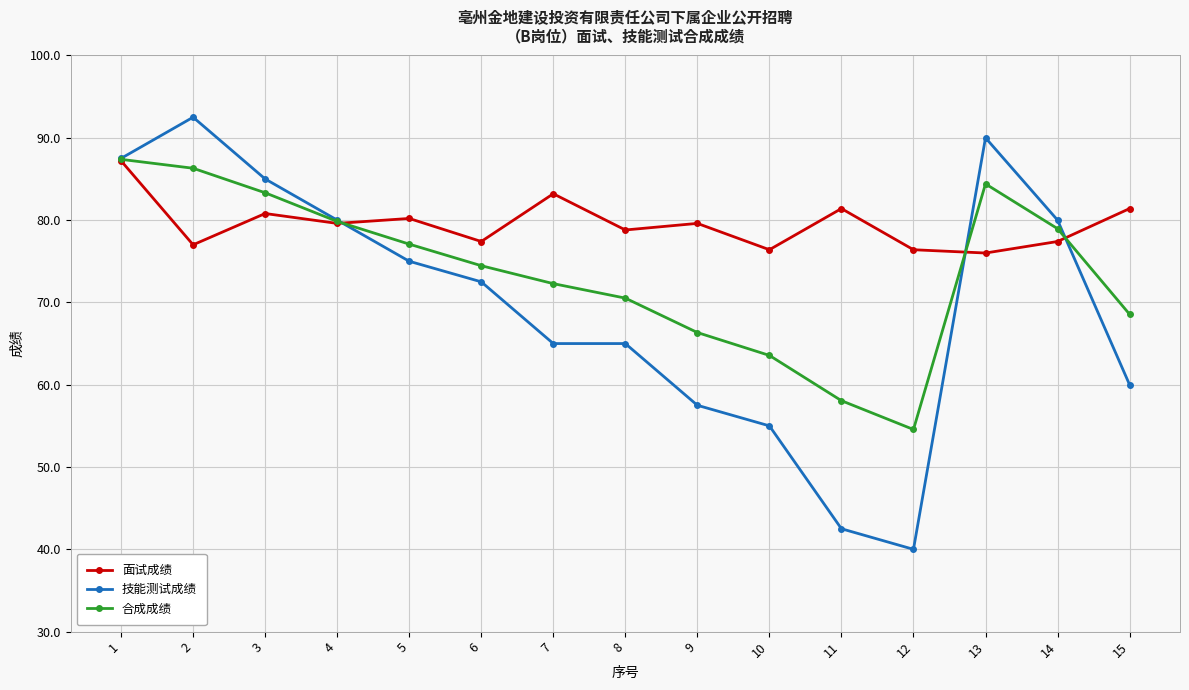

What is the difference between the highest and lowest values at 15?

21.4